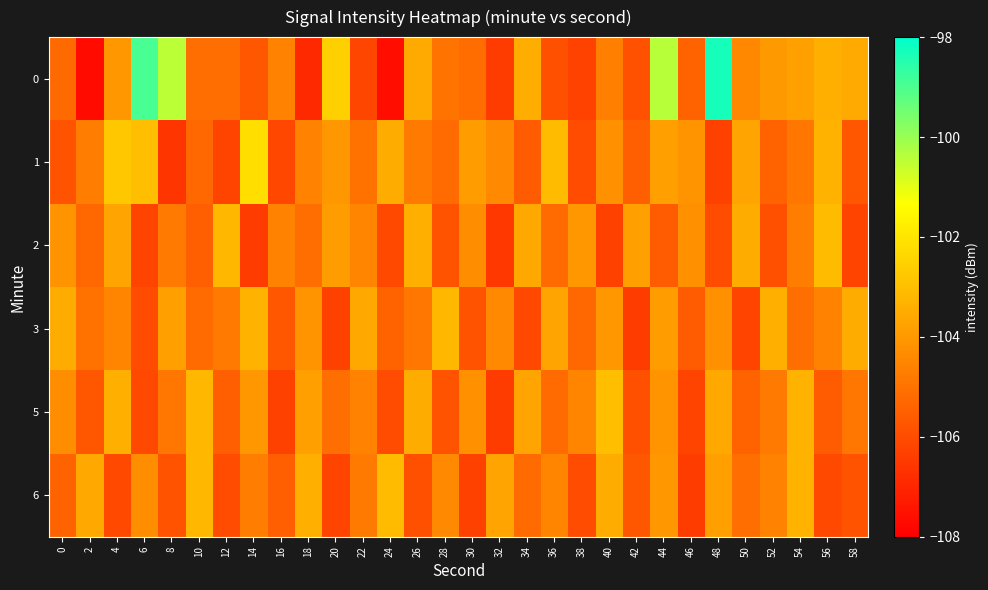

At which category is the sum across all series the highest?

44